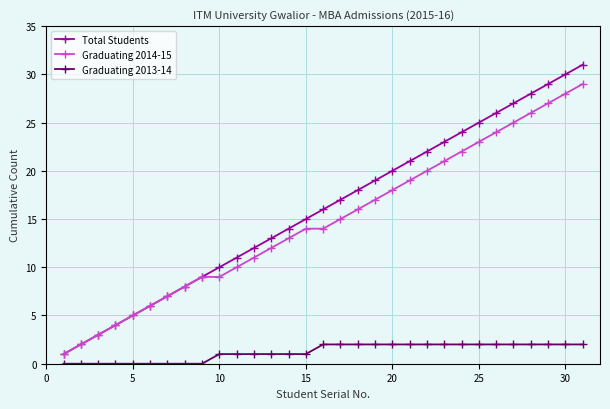

True or false: Total Students has more than 2 points higher than both neighbors.

False